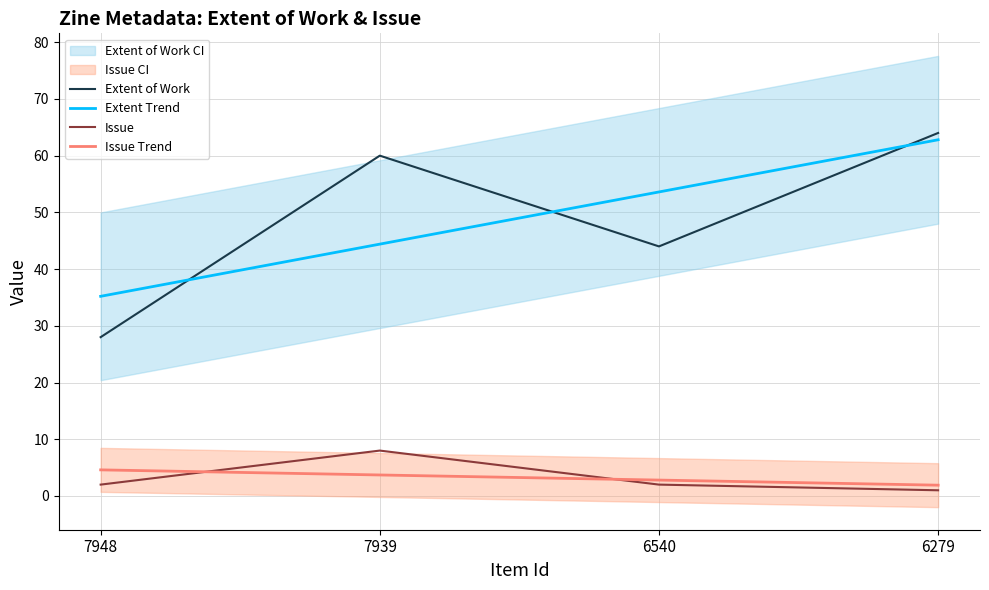

True or false: Extent of Work and Issue Trend cross at least once.

False